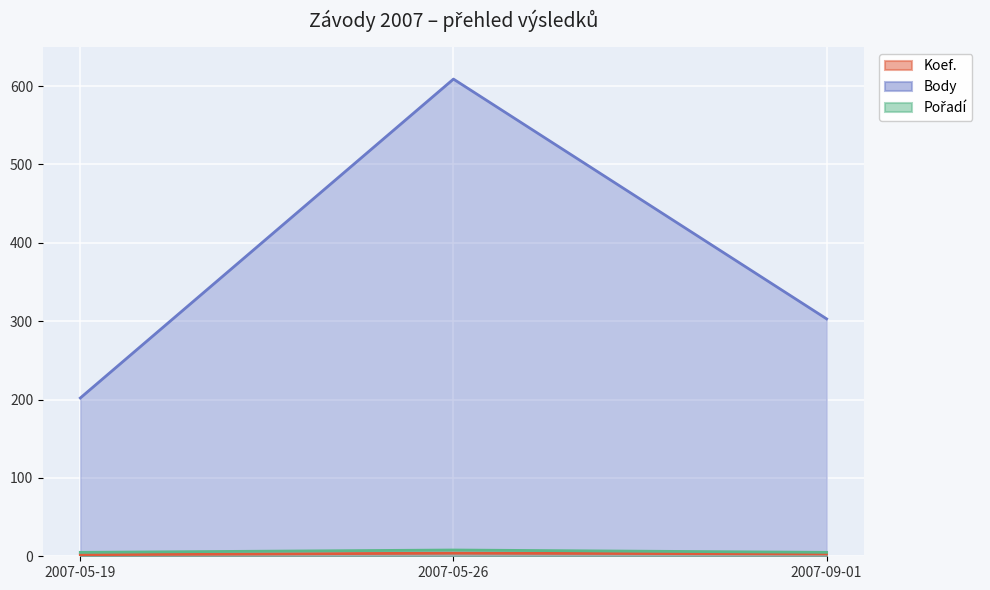

What is the highest value of the Koef. series?

4